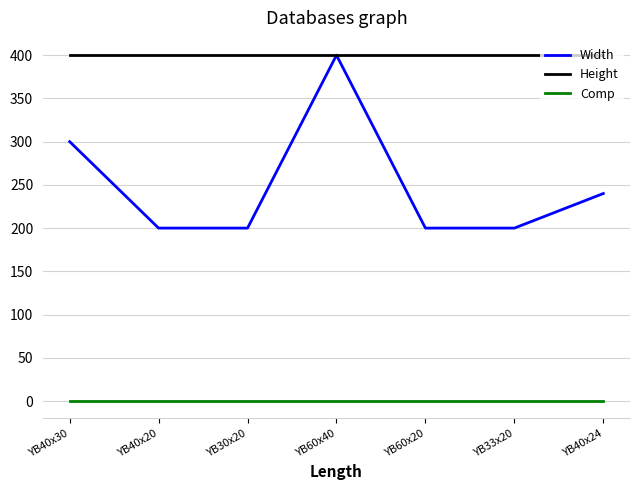

True or false: Height and Comp intersect in this chart.

False